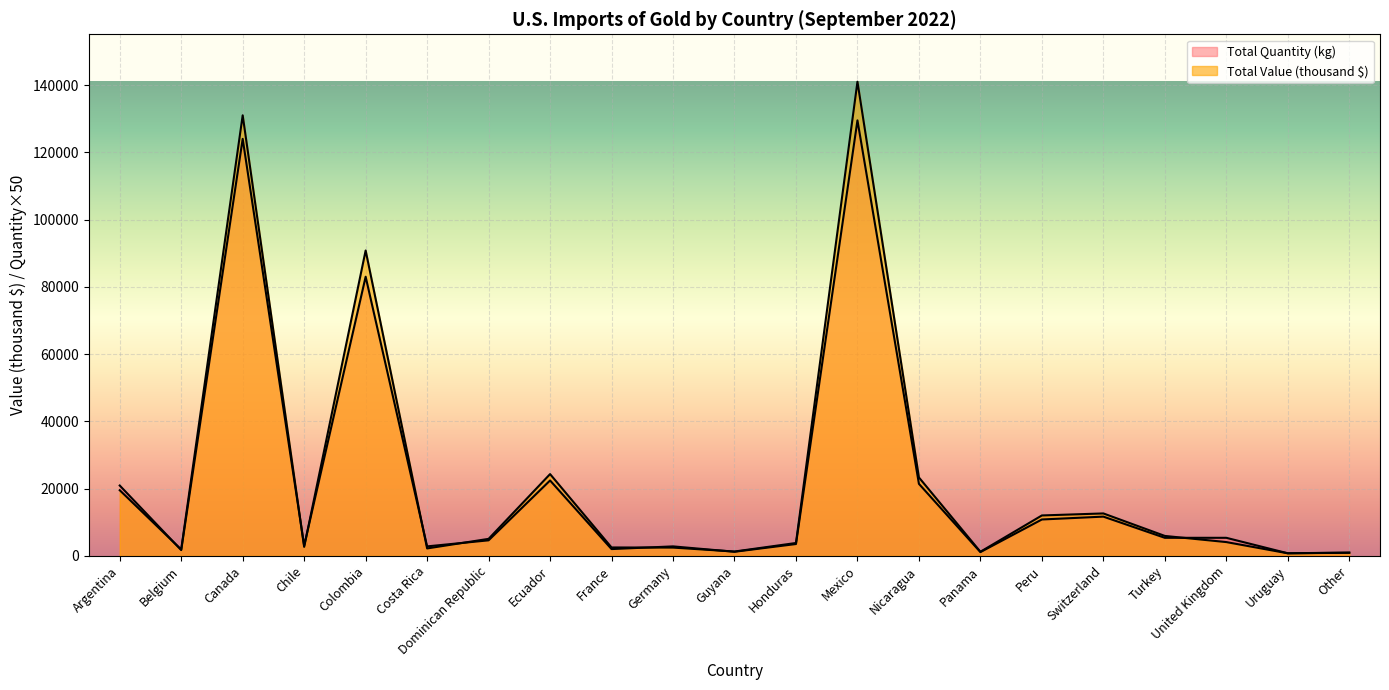

In Total Quantity (kg), how many points are higher than both neighbors (excluding endpoints)?

6